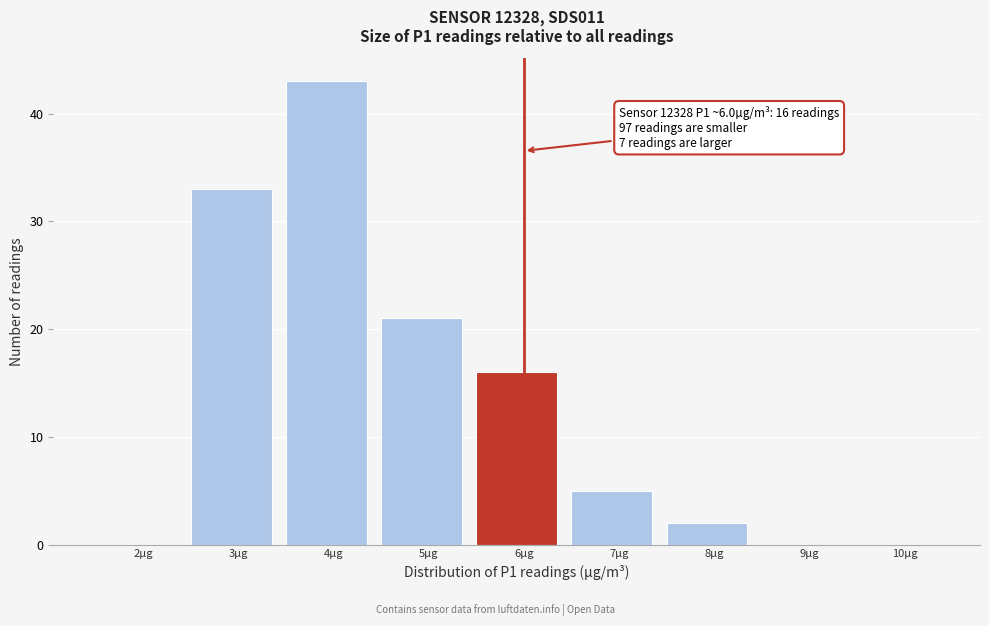

Reading right to left, extract all data points from this chart.

10µg=0	9µg=0	8µg=2	7µg=5	6µg=16	5µg=21	4µg=43	3µg=33	2µg=0